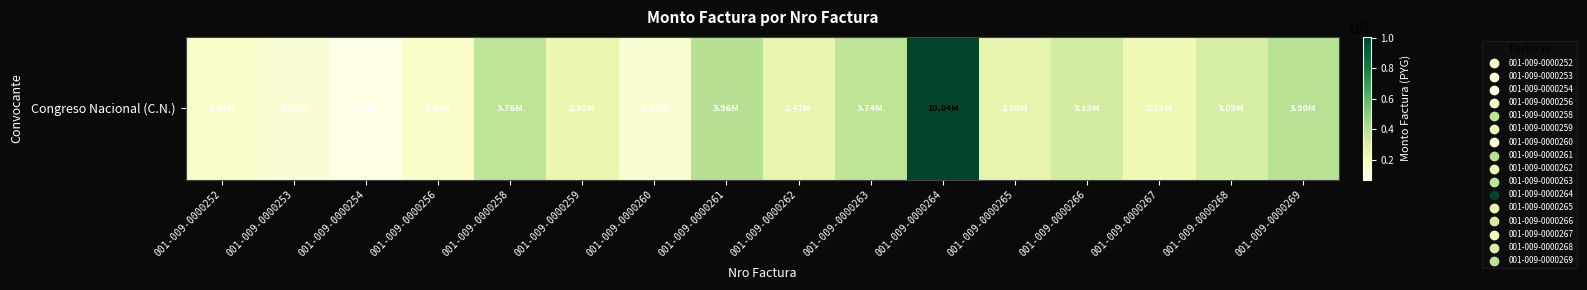

What is the difference between the values at 001-009-0000265 and 001-009-0000252?

1092500